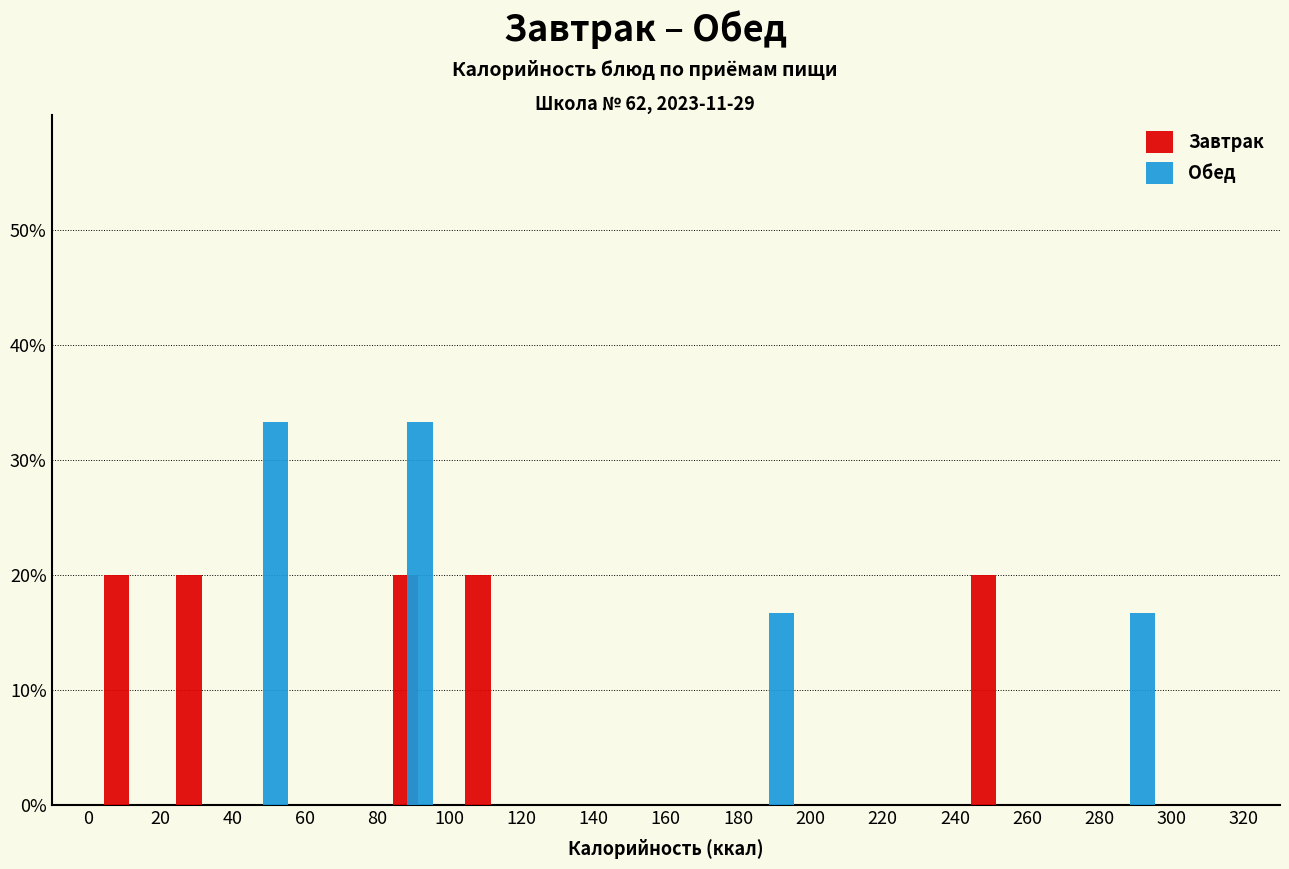

Reading left to right, list every range on the x-axis with the height of the bar of each series over it. The values are not printed on the chart, so give them approximately, as read against the axis.

0 to 20: Завтрак=20	Обед=0
20 to 40: Завтрак=20	Обед=0
40 to 60: Завтрак=0	Обед=33
60 to 80: Завтрак=0	Обед=0
80 to 100: Завтрак=20	Обед=33
100 to 120: Завтрак=20	Обед=0
120 to 140: Завтрак=0	Обед=0
140 to 160: Завтрак=0	Обед=0
160 to 180: Завтрак=0	Обед=0
180 to 200: Завтрак=0	Обед=17
200 to 220: Завтрак=0	Обед=0
220 to 240: Завтрак=0	Обед=0
240 to 260: Завтрак=20	Обед=0
260 to 280: Завтрак=0	Обед=0
280 to 300: Завтрак=0	Обед=17
300 to 320: Завтрак=0	Обед=0